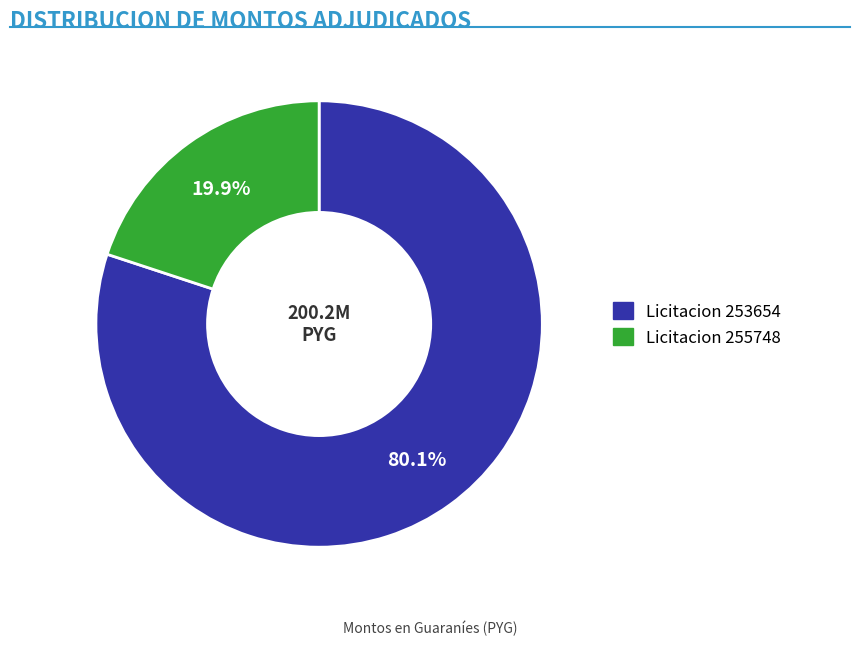

Is there any slice that represents more than half of the pie?

Yes